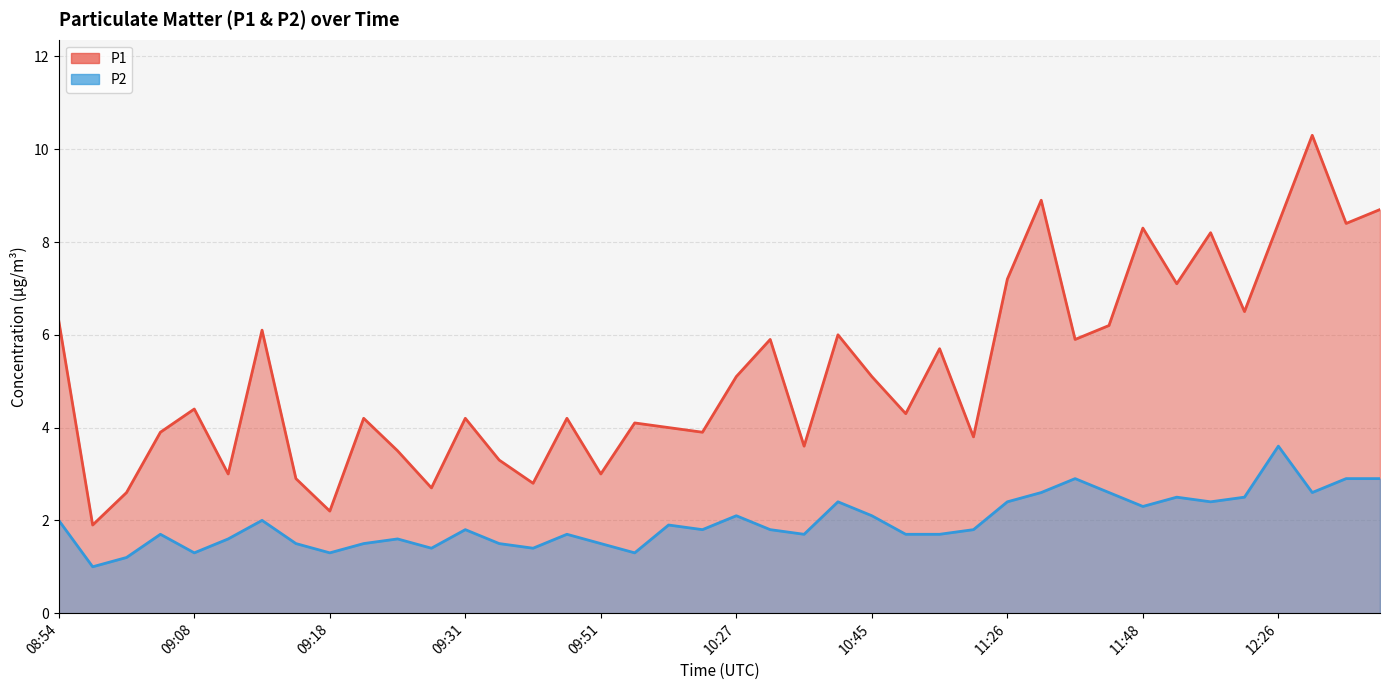

At which label does P1 reach its peak?

12:58